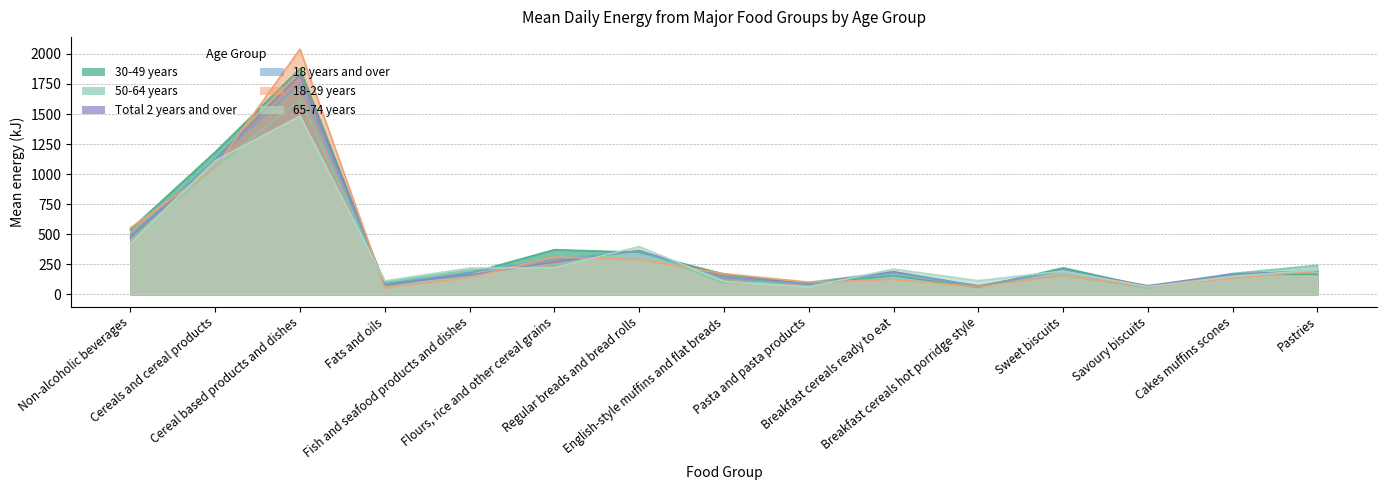

What position from the left is English-style muffins and flat breads?

8